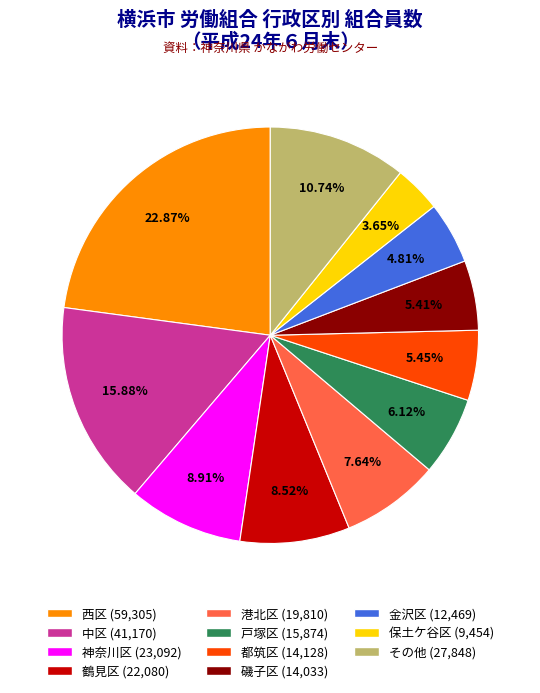

Is there any slice that represents more than half of the pie?

No